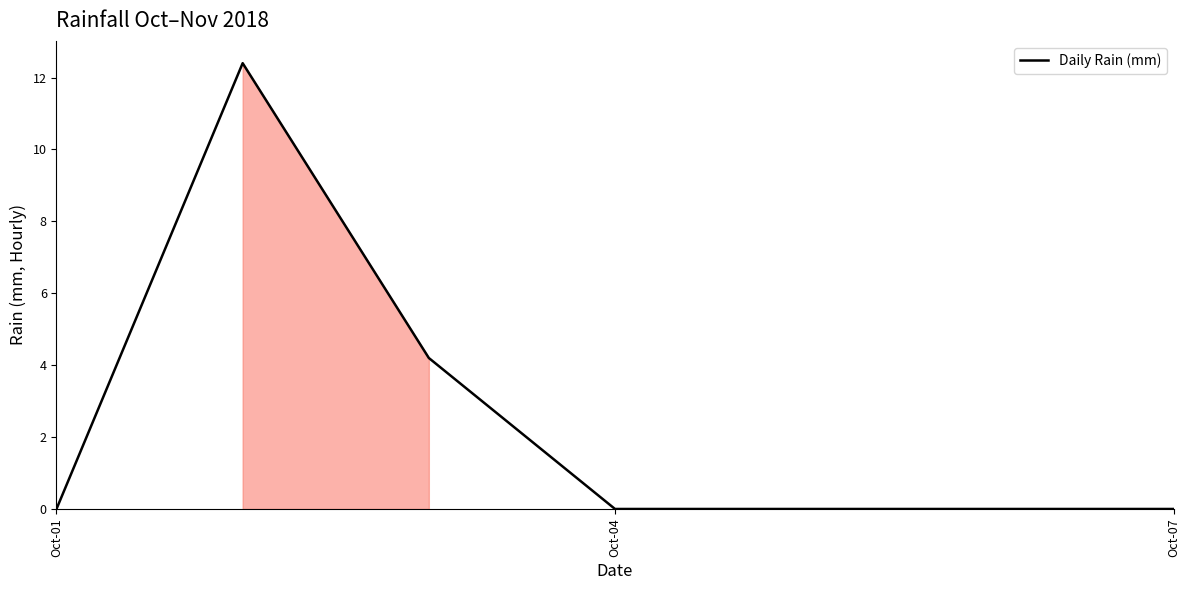

True or false: the data has more than 2 interior local peaks.

False